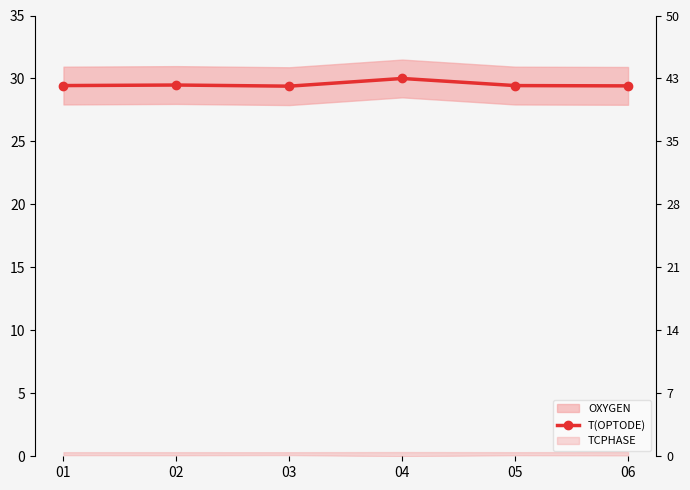

Is it true that the value at 01 is 15.6?

False